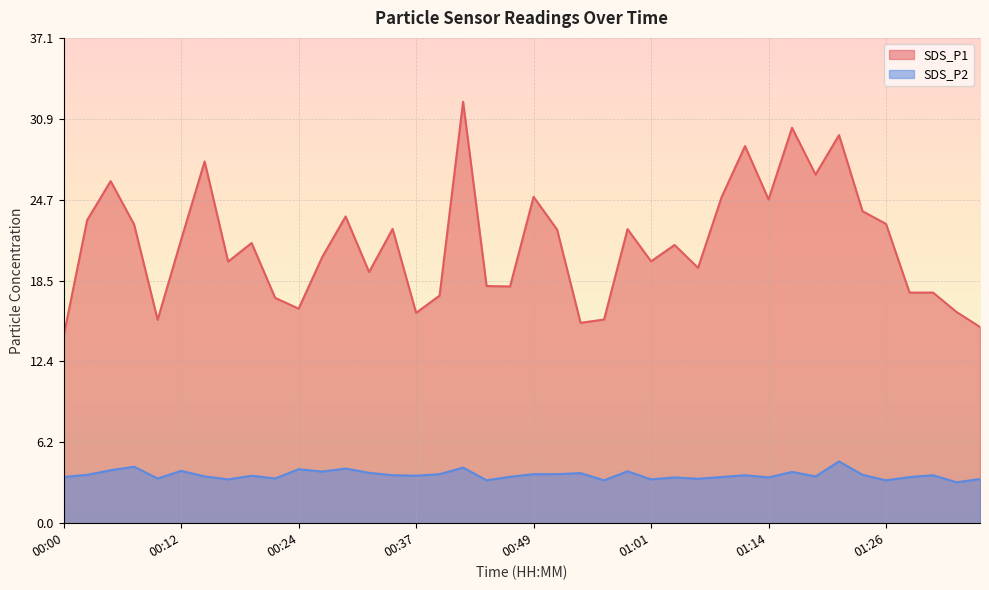

Which category has the highest value across all series?

00:42